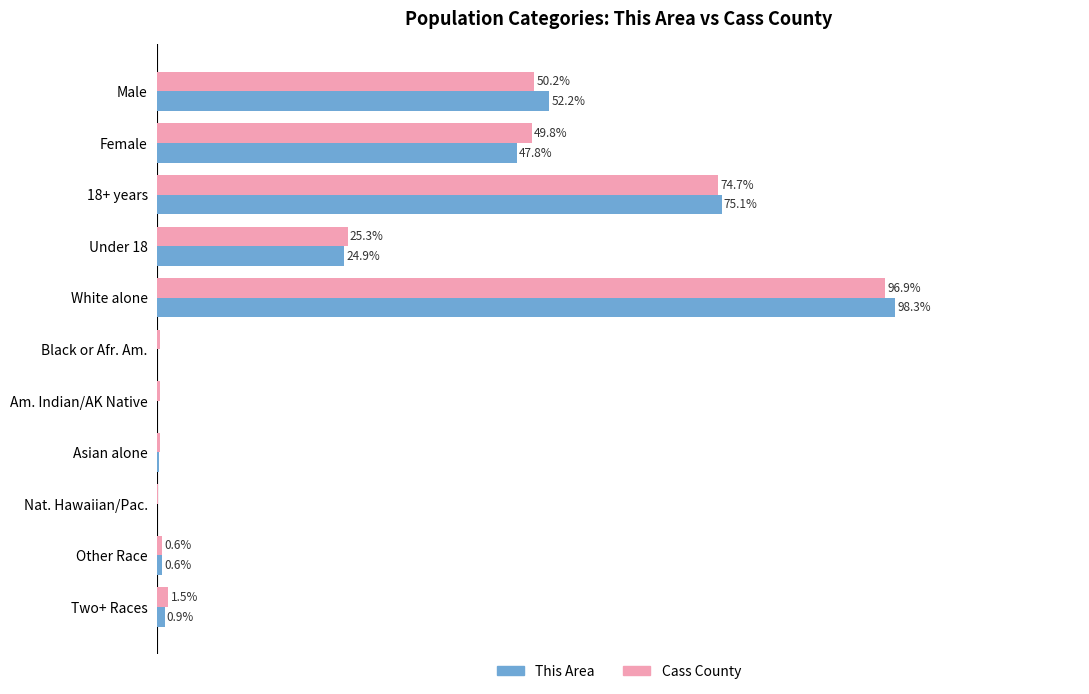

Which series has the widest spread of values?

This Area